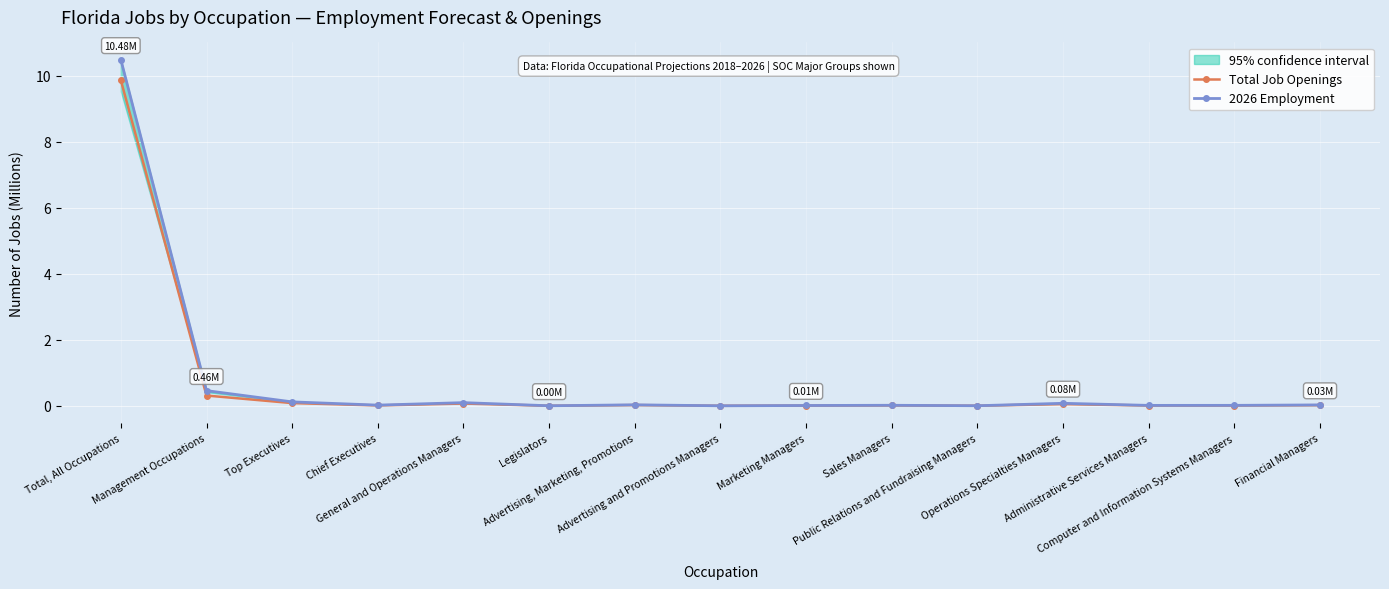

Which category has the lowest value in the 2026 Employment series?

Advertising and Promotions Managers